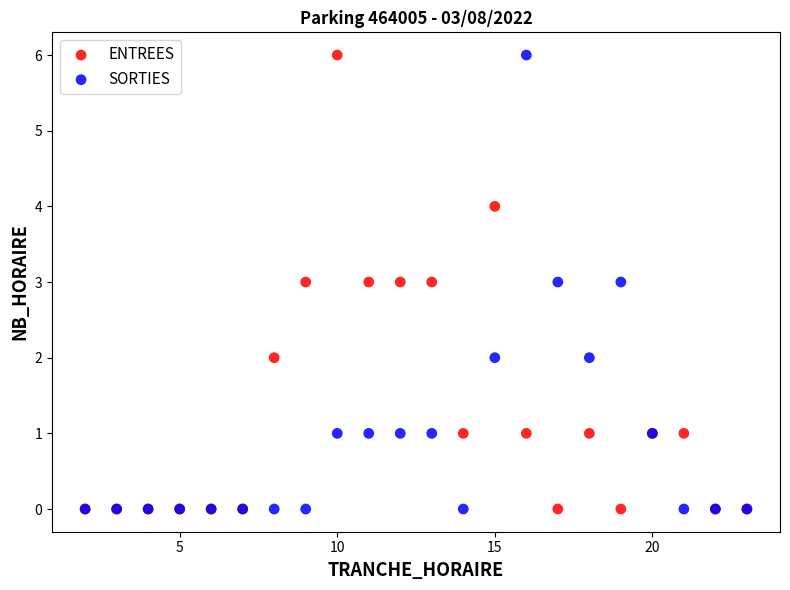

What are all the series names shown in the legend?

ENTREES, SORTIES